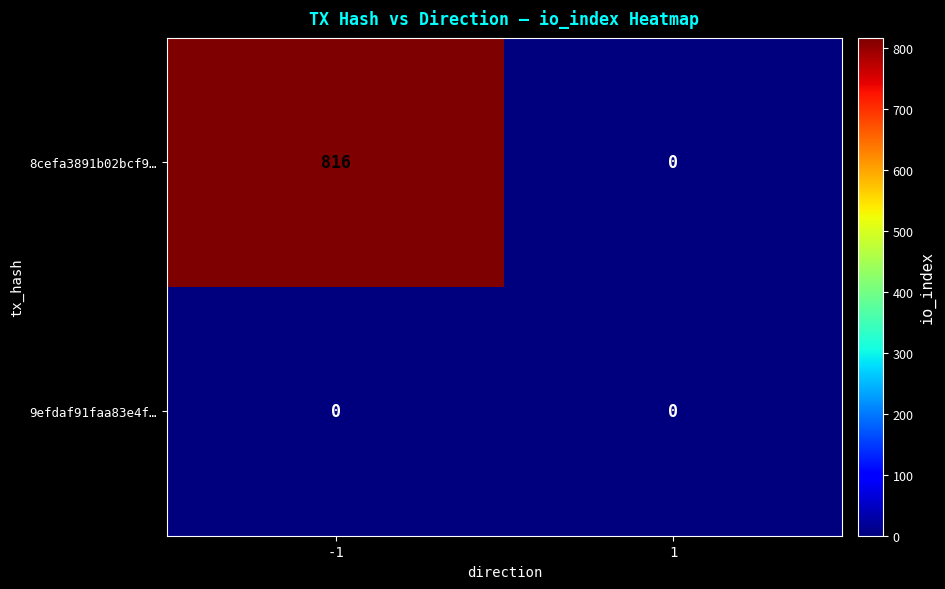

Reading left to right, list all the values displayed in this chart.

8cefa3891b02bcf9…: -1=816	1=0
9efdaf91faa83e4f…: -1=0	1=0